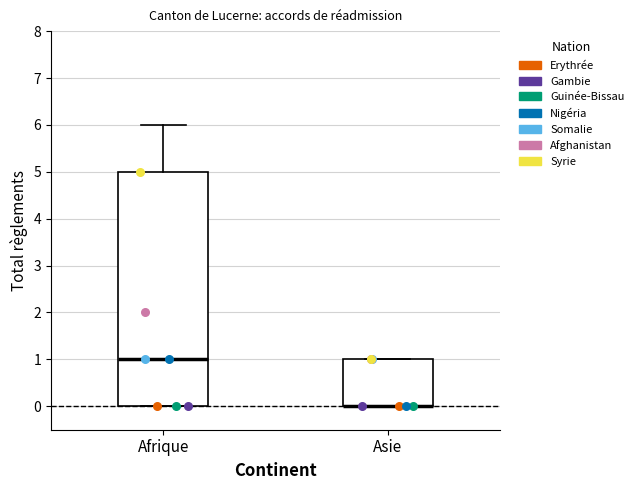

Reading left to right, transcribe this box plot: for each box, give where its median line is, the range the box spans, and where its two whiskers end, as read against the y-axis. The values are not printed on the chart, so give them approximately, as read against the axis.

Afrique: median 1, box 0 to 5, whiskers 0 to 6
Asie: median 0 (drawn on the box's lower edge), box 0 to 1, whiskers 0 to 1